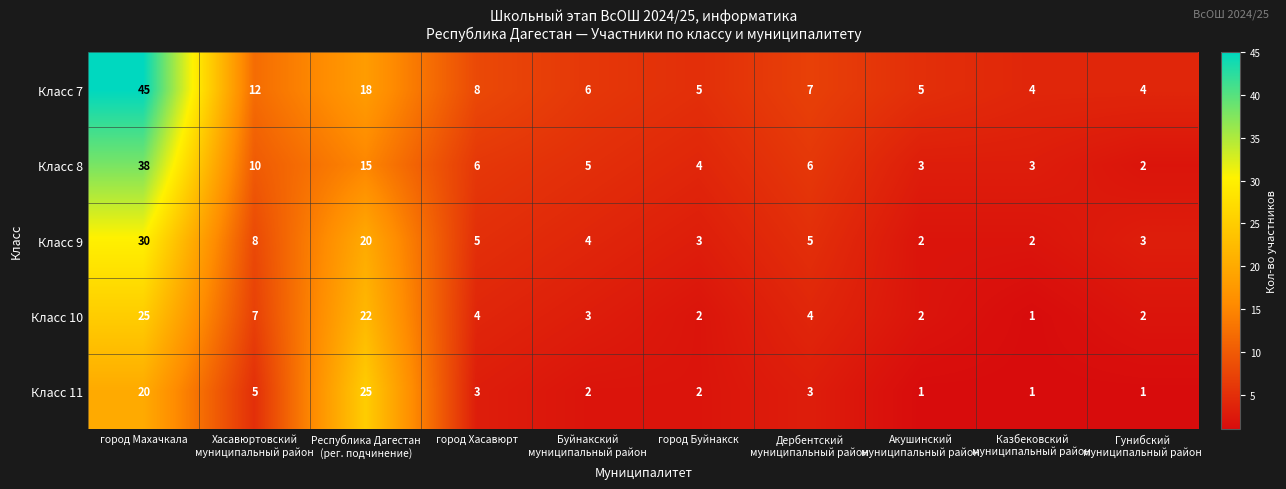

Which series has the widest spread of values?

Класс 7